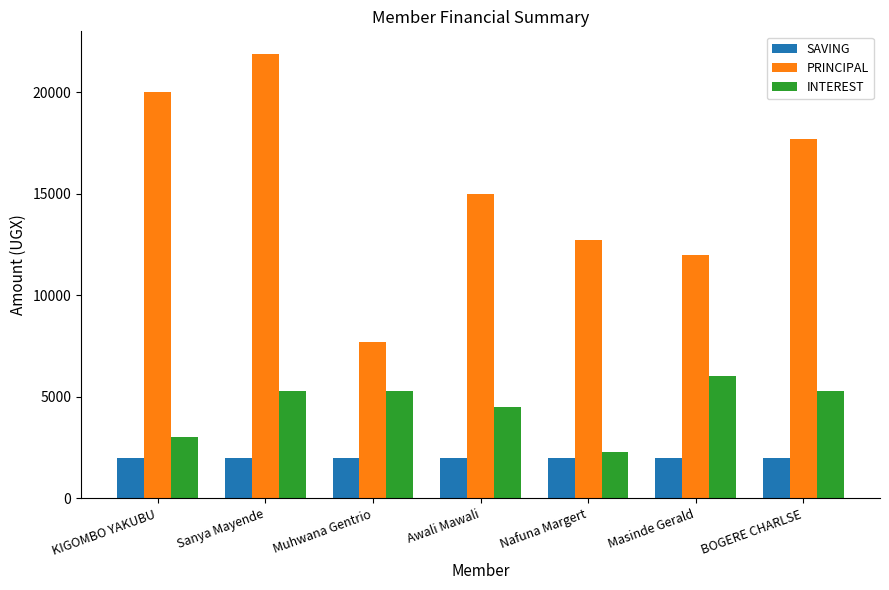

Between KIGOMBO YAKUBU and Awali Mawali, which series saw the biggest shift?

PRINCIPAL